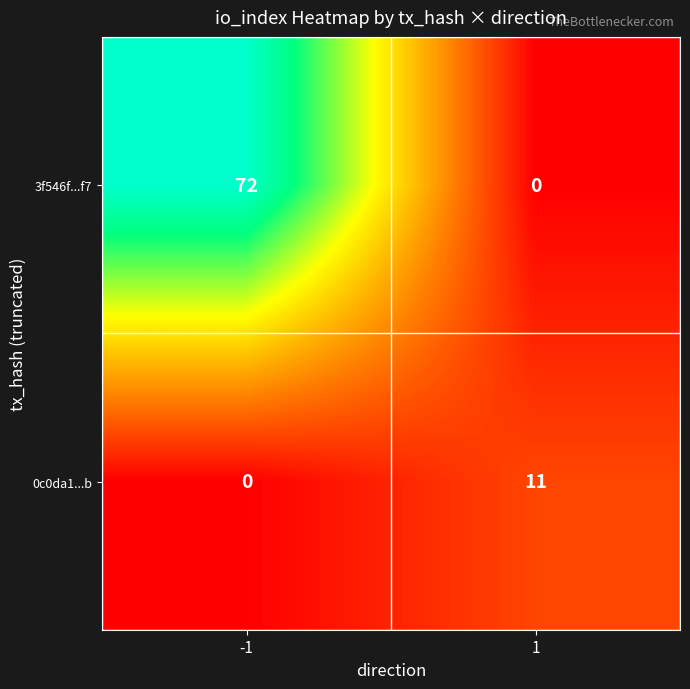

Which series has the largest total across all categories?

3f546f...f7